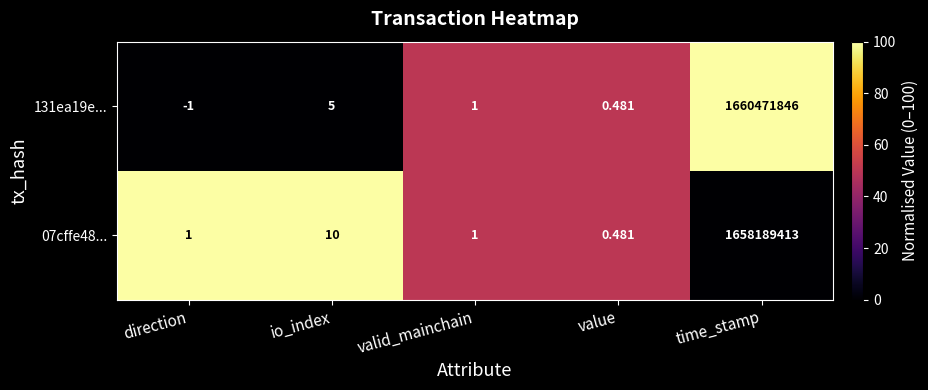

List the labels in order of 131ea19e... value, largest first.

time_stamp, io_index, valid_mainchain, value, direction